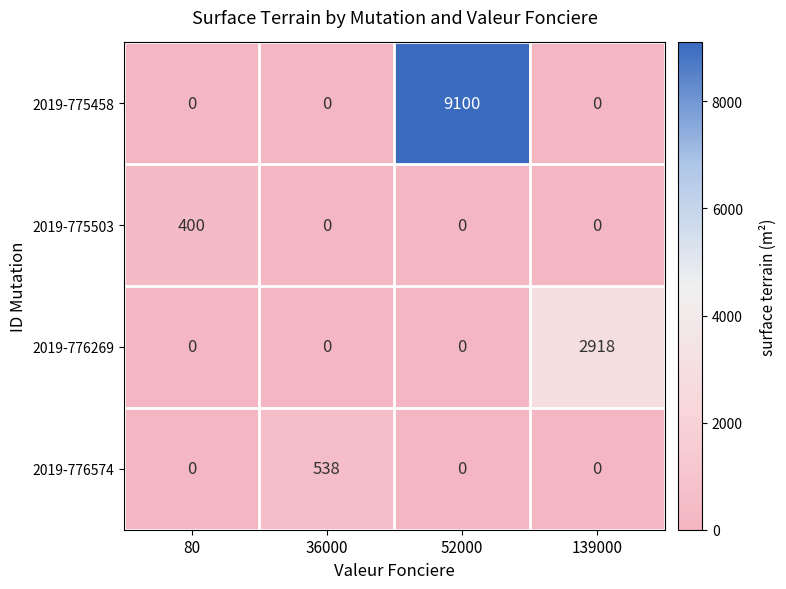

What is the sum of all 2019-775503 values?

400